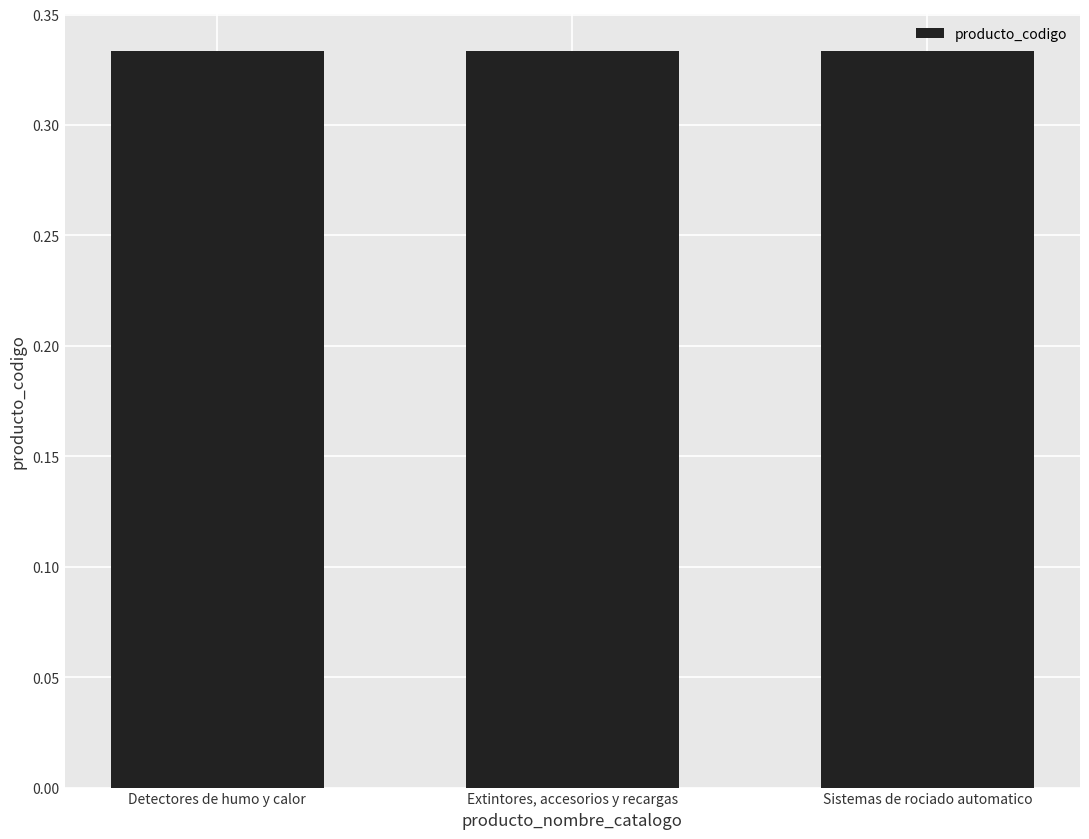

What is the label of the 1st bar from the right?

Sistemas de rociado automatico